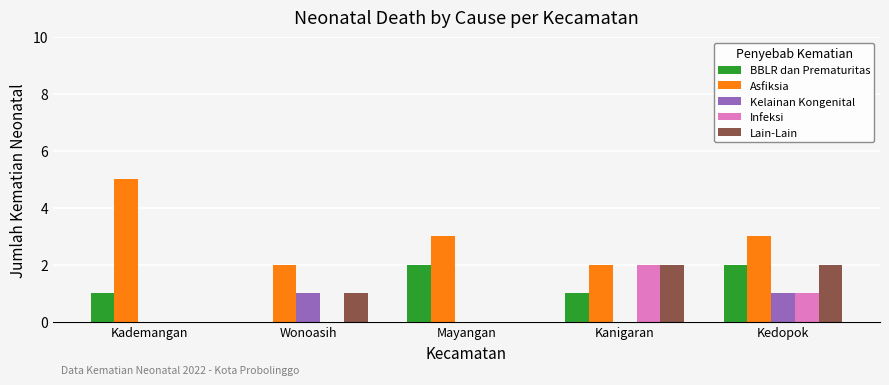

Reading left to right, list all the values displayed in this chart.

BBLR dan Prematuritas: 1	0	2	1	2
Asfiksia: 5	2	3	2	3
Kelainan Kongenital: 0	1	0	0	1
Infeksi: 0	0	0	2	1
Lain-Lain: 0	1	0	2	2